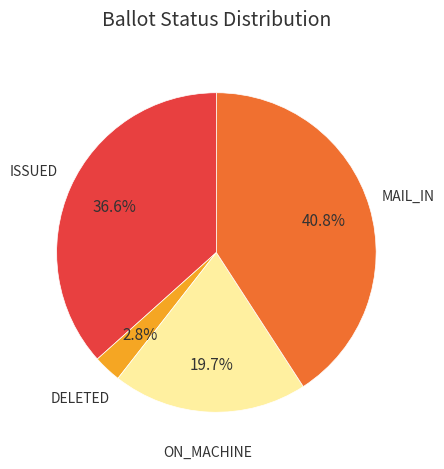

How many slices are in this pie chart?

4